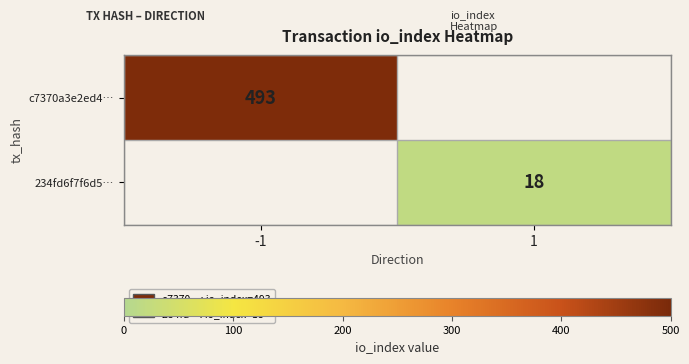

What is the smallest value displayed?

18.0